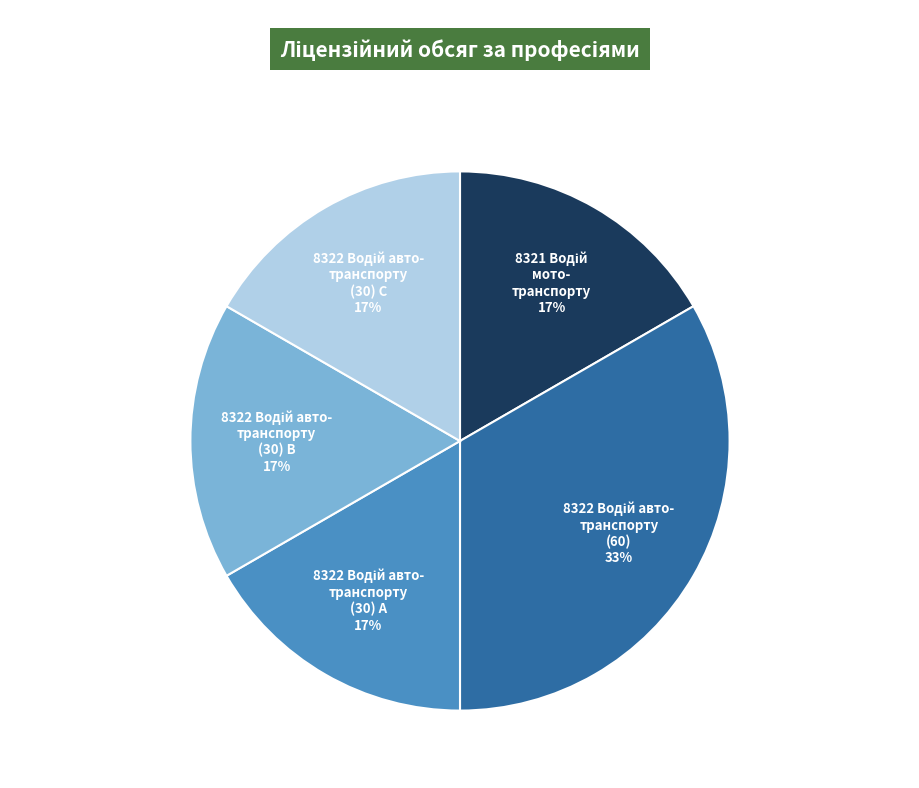

To the nearest percent, what is the average slice percentage?

20%